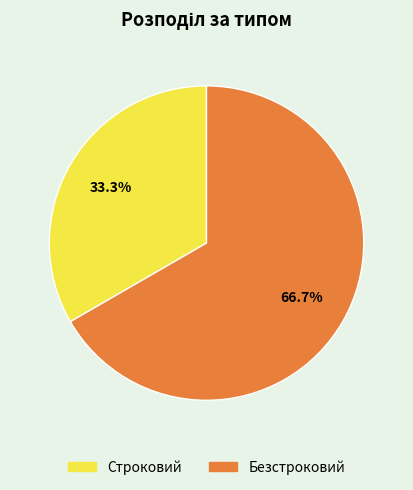

To the nearest percent, what is the combined percentage of Строковий and Безстроковий?

100%